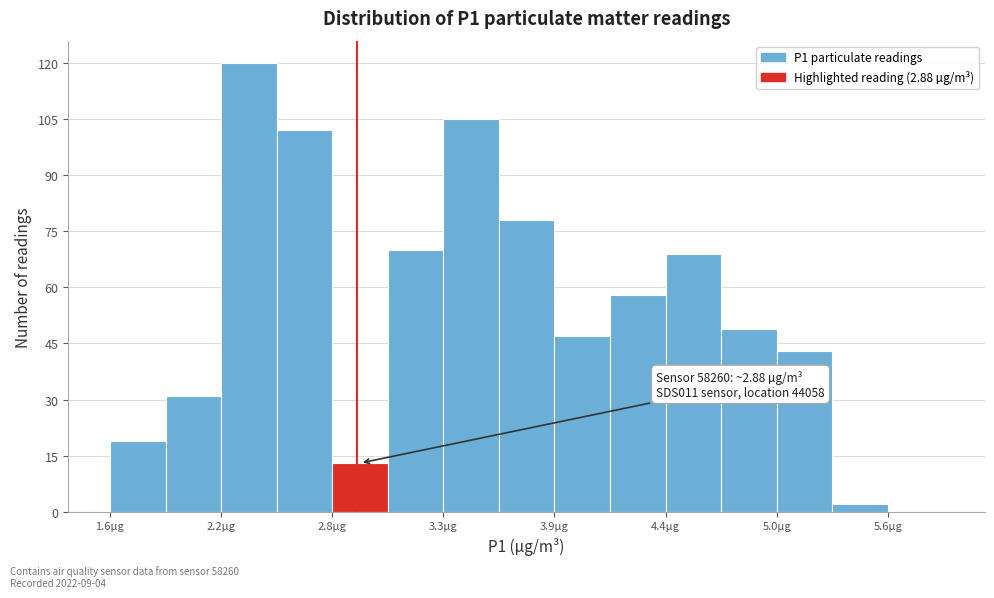

Read against the x-axis, roughly where is the centre of the tallest bar?

2.3